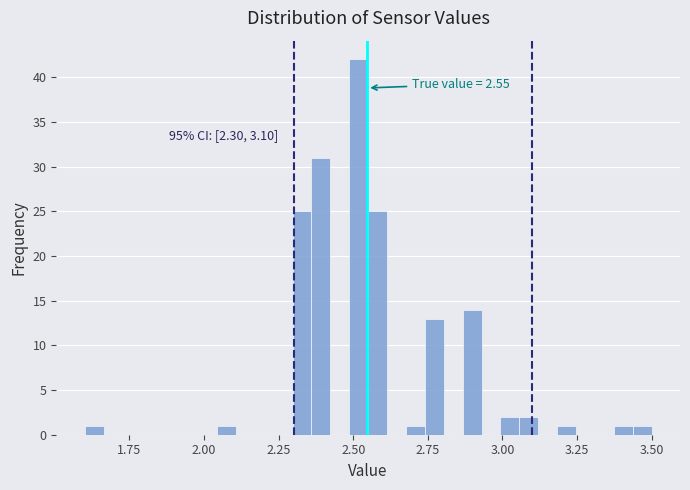

Around what value on the x-axis is the tallest bar? Give the approximate position of its centre, as read against the axis.

2.50